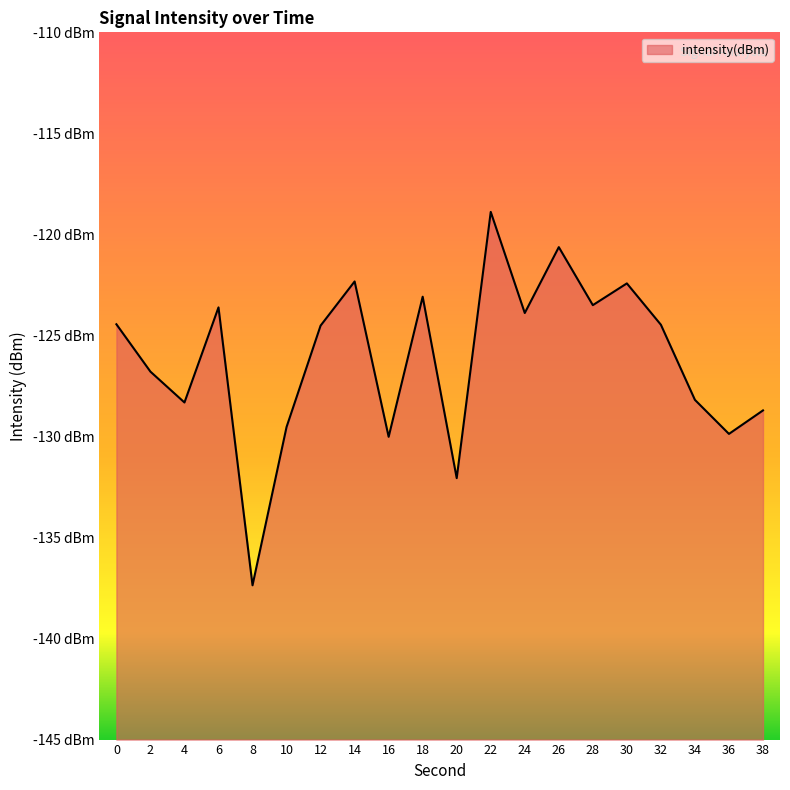

Which category has the lowest value across all series?

8